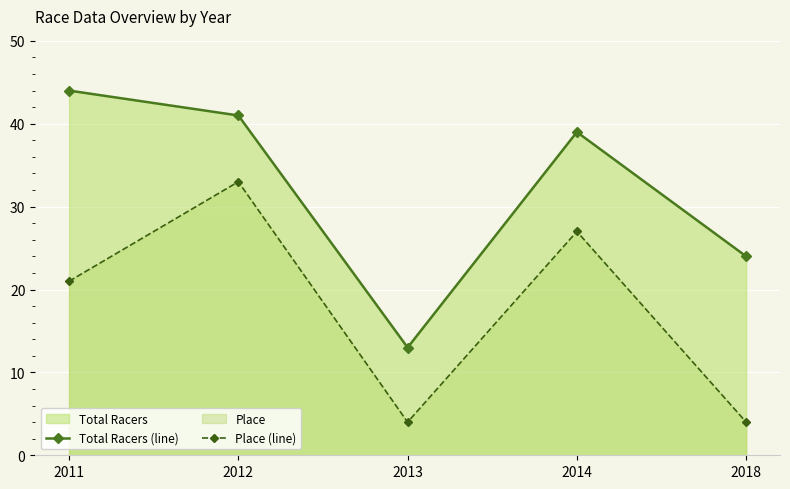

What is the difference between the highest and lowest values at 2013?

9